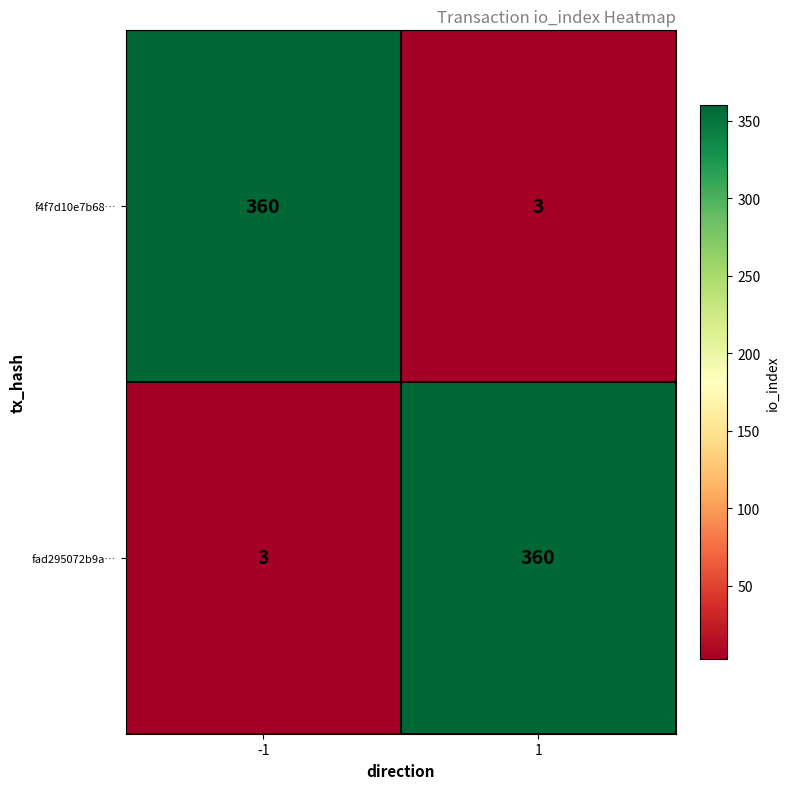

Is it true that fad295072b9a… equals 533 at 1?

False